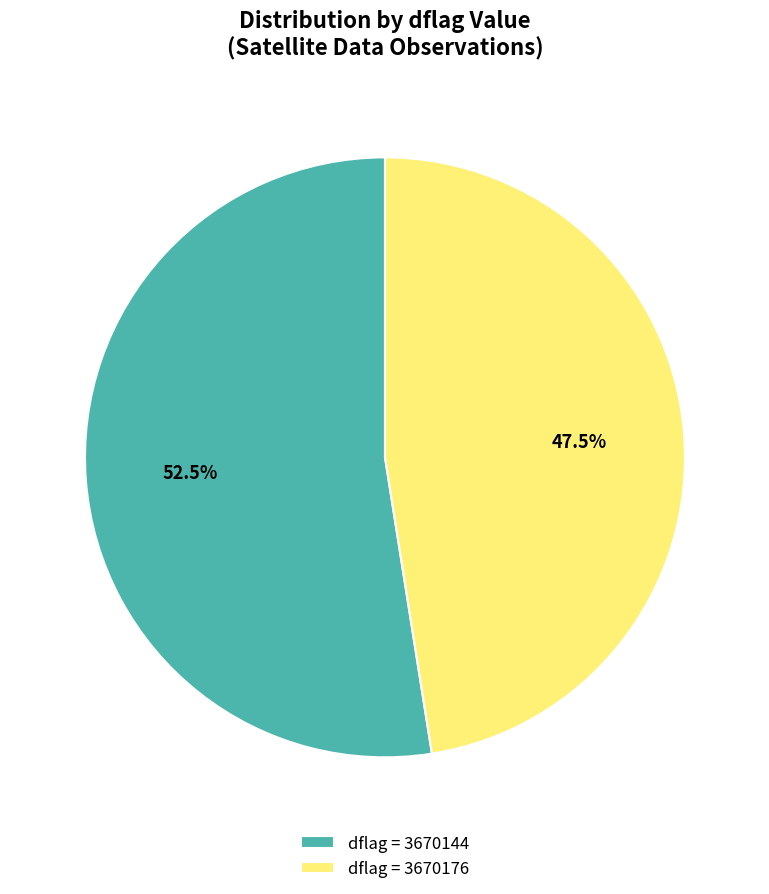

What is the majority slice?

dflag = 3670144